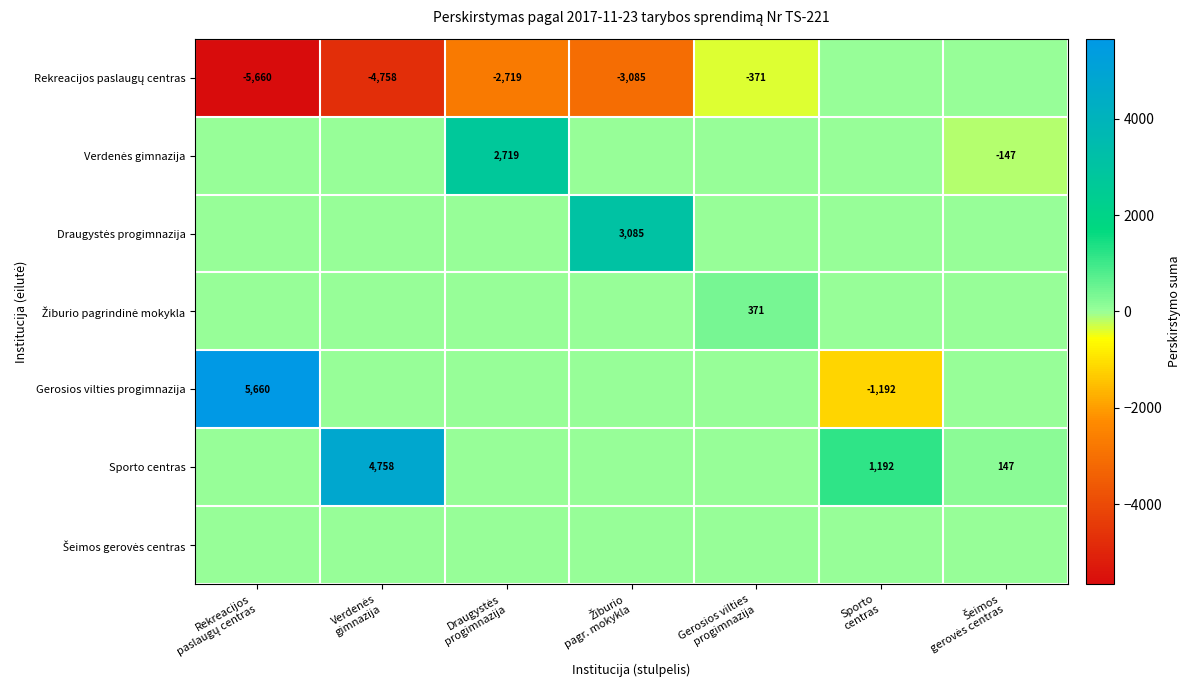

What is the lowest value of the Rekreacijos paslaugų centras series?

-5660